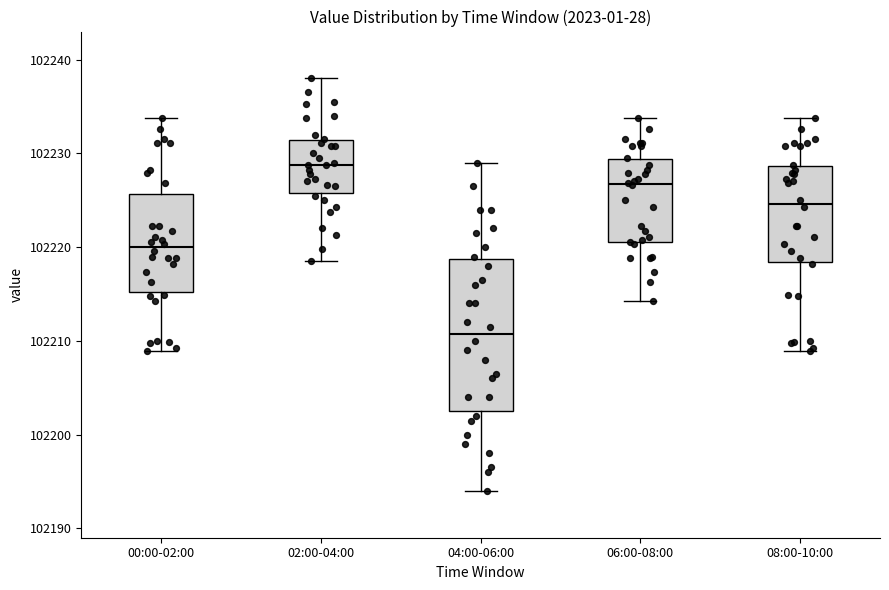

Which box is the tallest, from its lower edge to its upper edge?

04:00-06:00